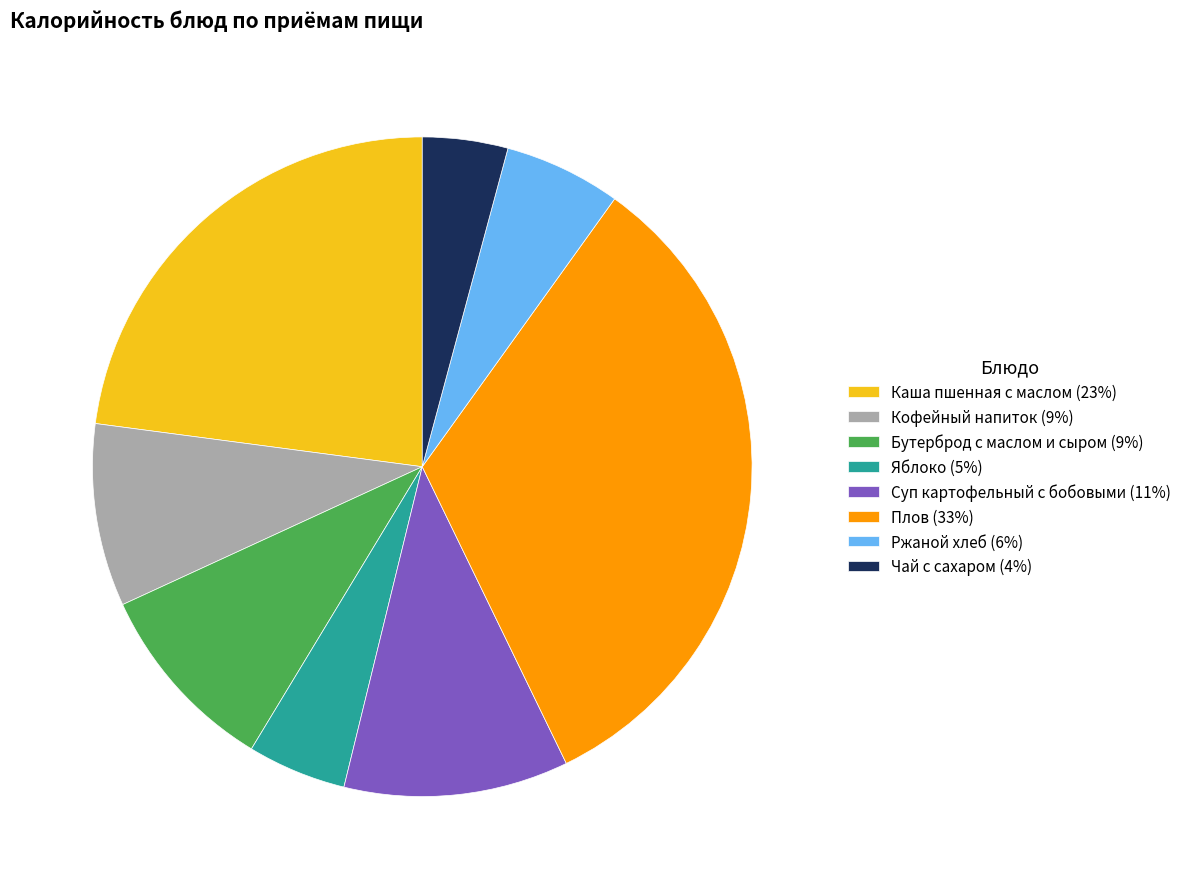

Approximately how many times larger is the value at Плов (33%) compared to Яблоко (5%)?

6.8